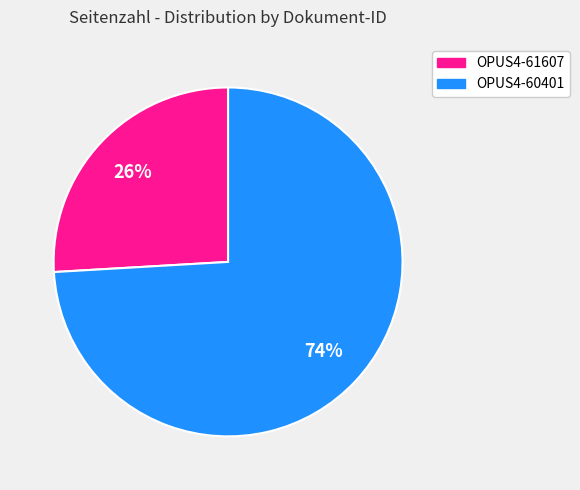

Between OPUS4-61607 and OPUS4-60401, which is larger?

OPUS4-60401